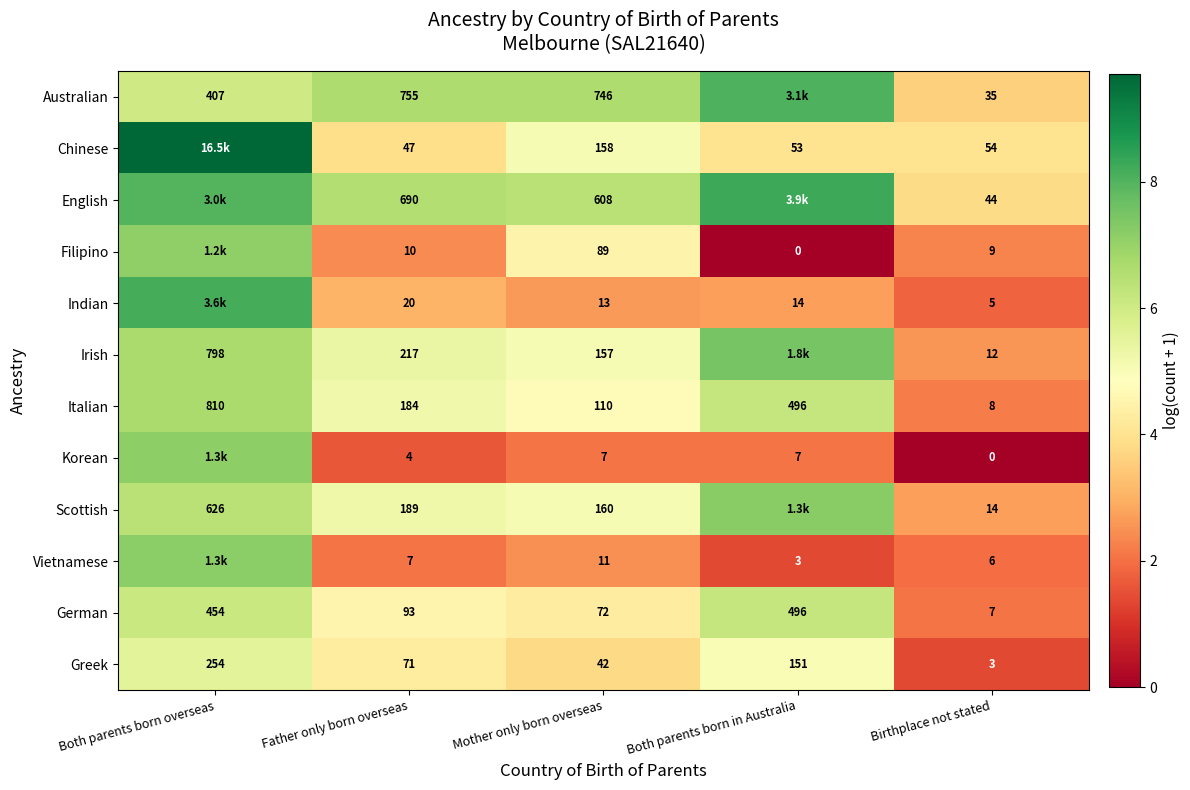

Where is Greek nearest to the value 128?

Both parents born in Australia